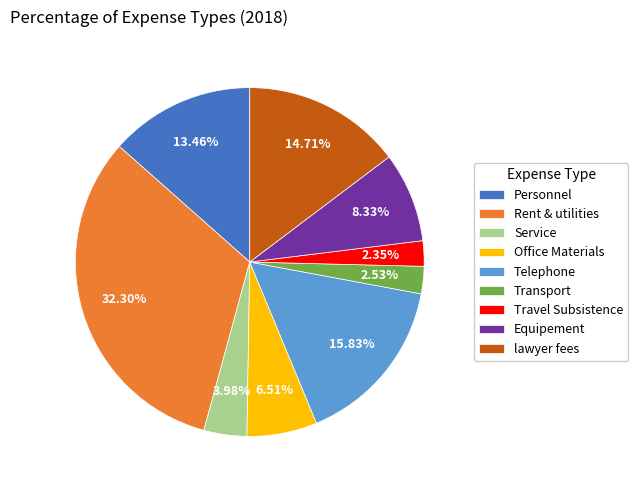

What is the largest slice in the pie chart?

Rent & utilities